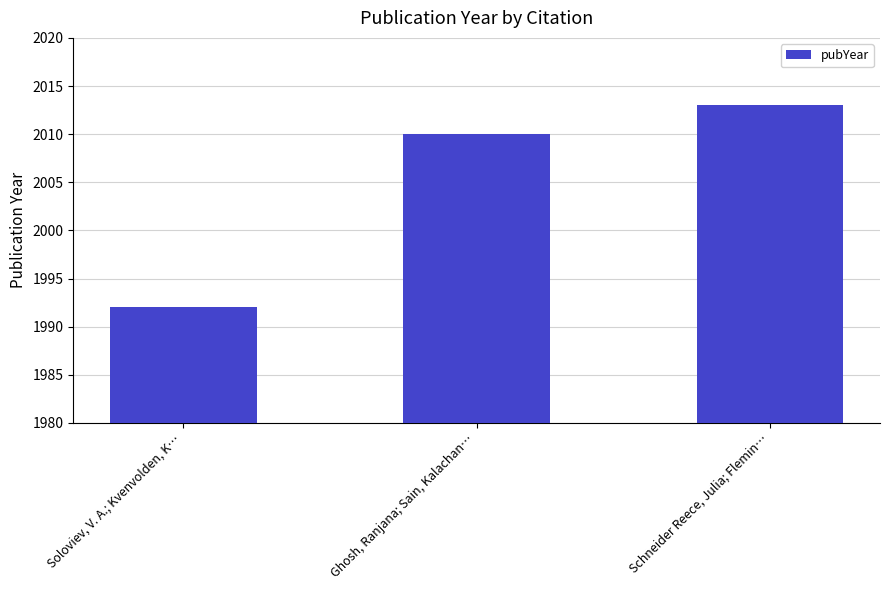

Reading right to left, what are all the values shown in this chart?

2013	2010	1992